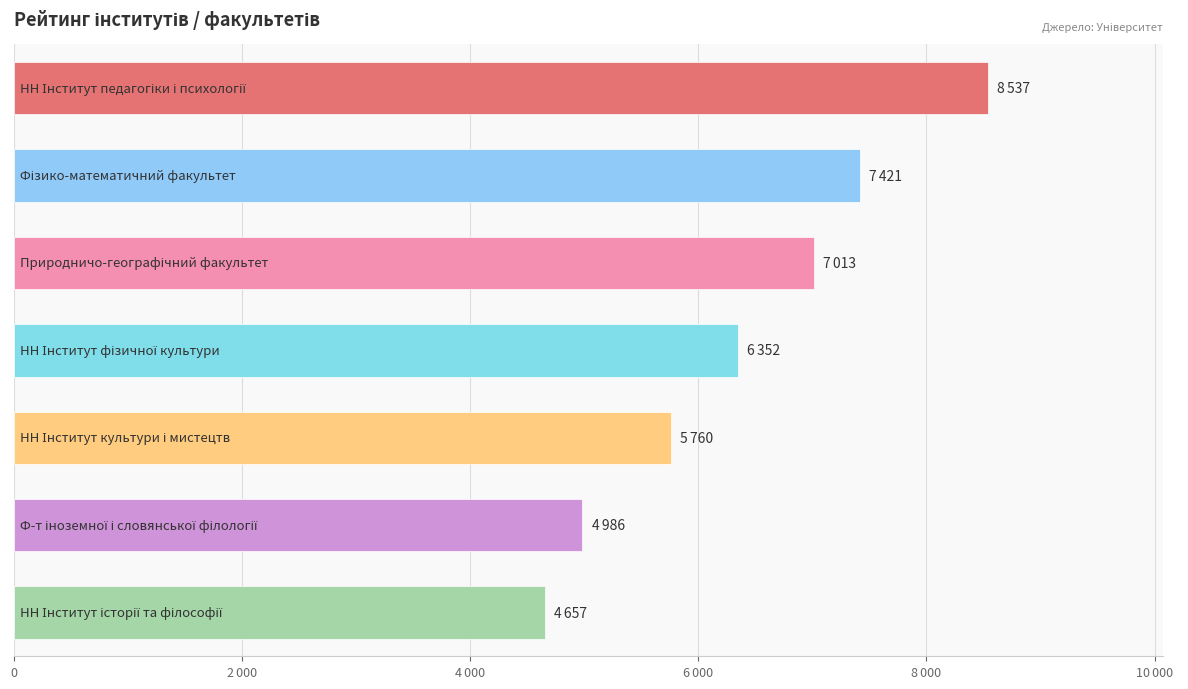

Are the bars horizontal?

Yes